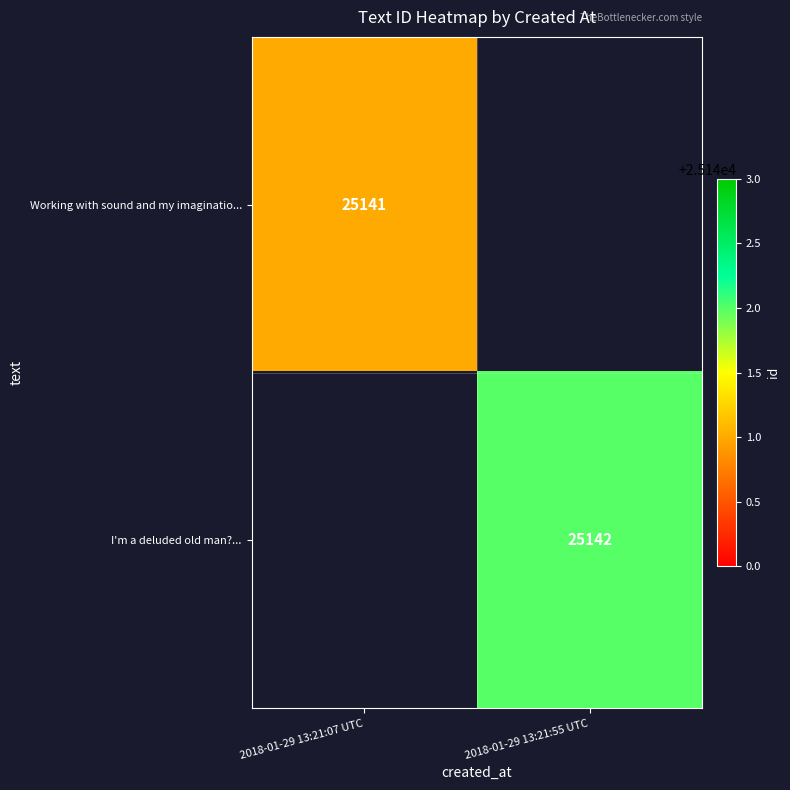

Is it true that I'm a deluded old man?... equals 41388.3 at 2018-01-29 13:21:55 UTC?

False